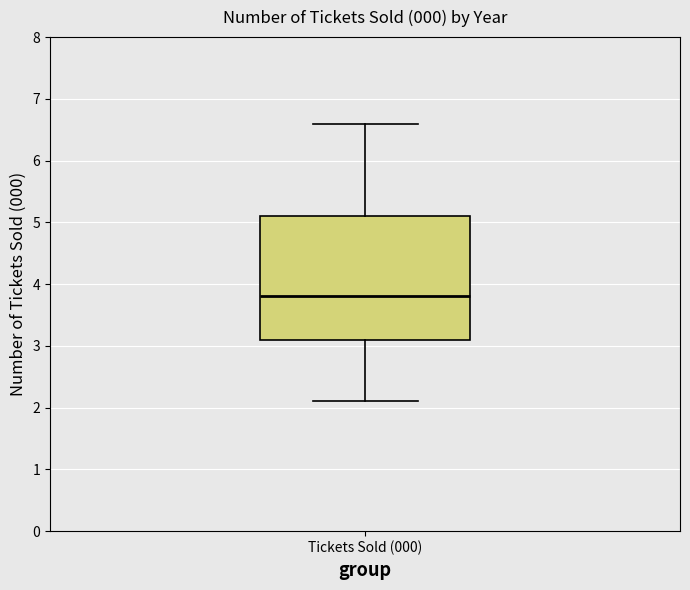

Read this box plot against the y-axis: the position of the median line, the range covered by the box, and the ends of both whiskers. The values are not printed on the chart, so give them approximately, as read against the axis.

median 3.8, box 3.1 to 5.1, whiskers 2.1 to 6.6